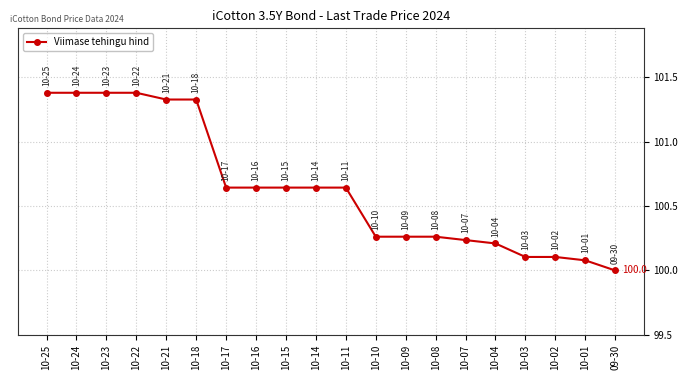

What is the label of the 16th point from the right?

10-21